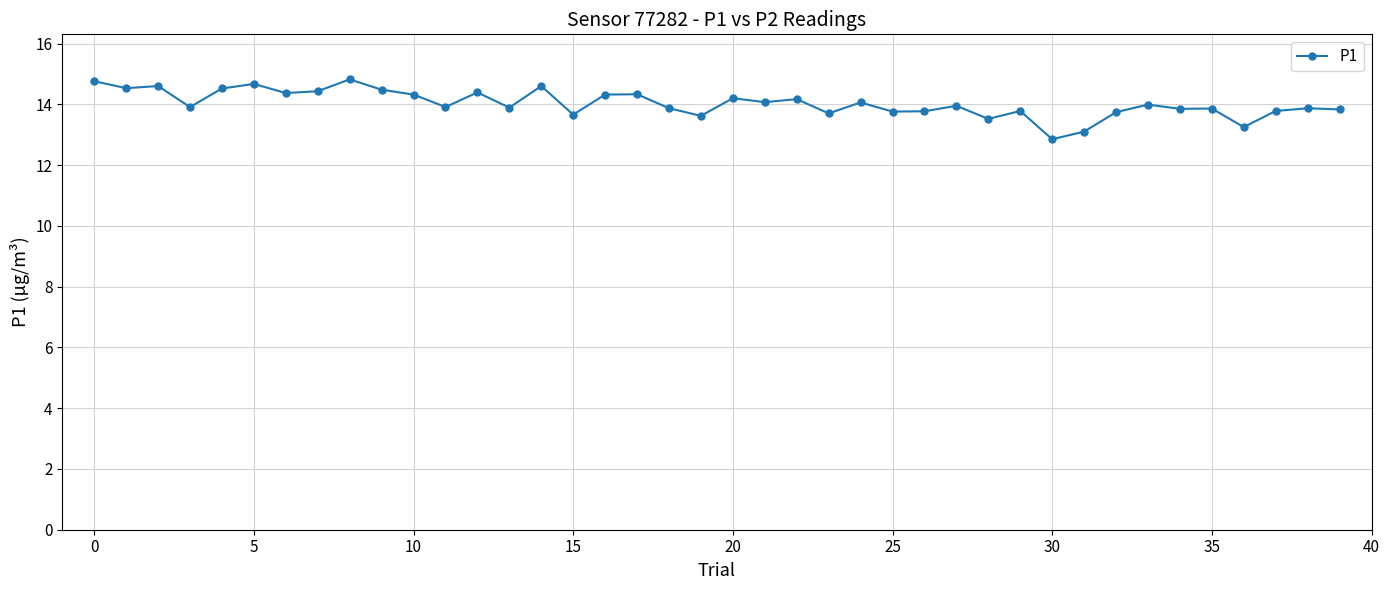

What is the value of the 36th point from the left?

13.9